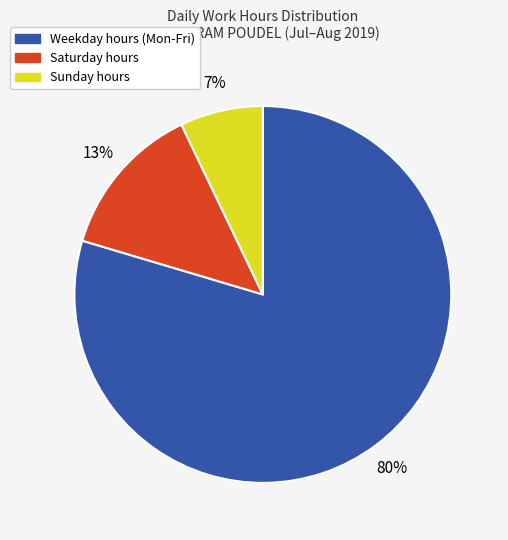

Is there a majority slice in this chart?

Yes